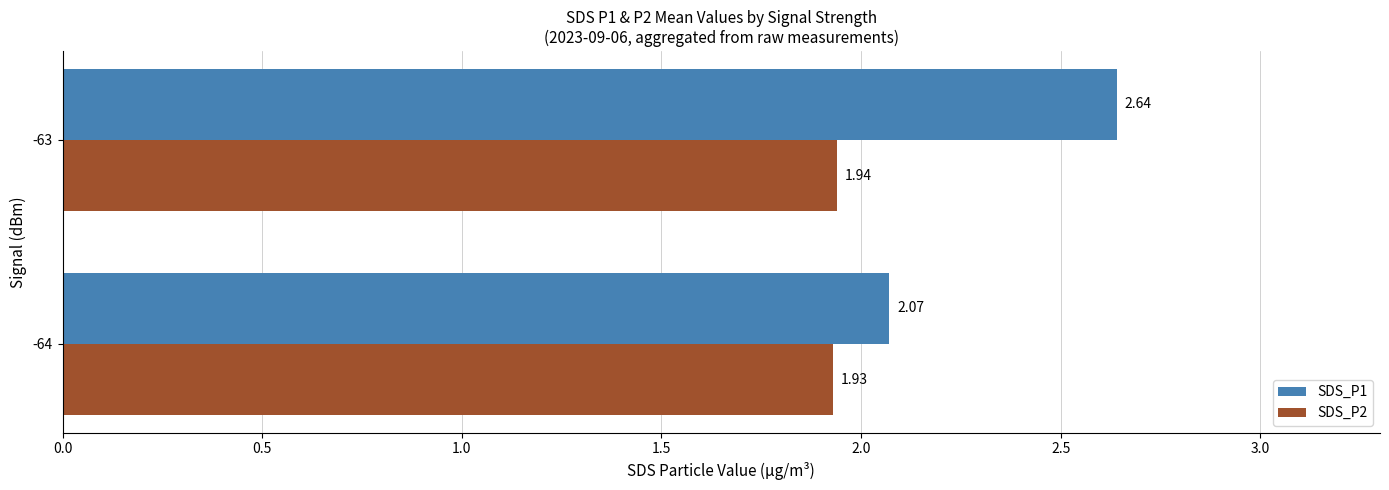

Is the value of SDS_P1 at -63 greater than the value of SDS_P2 at -64?

Yes